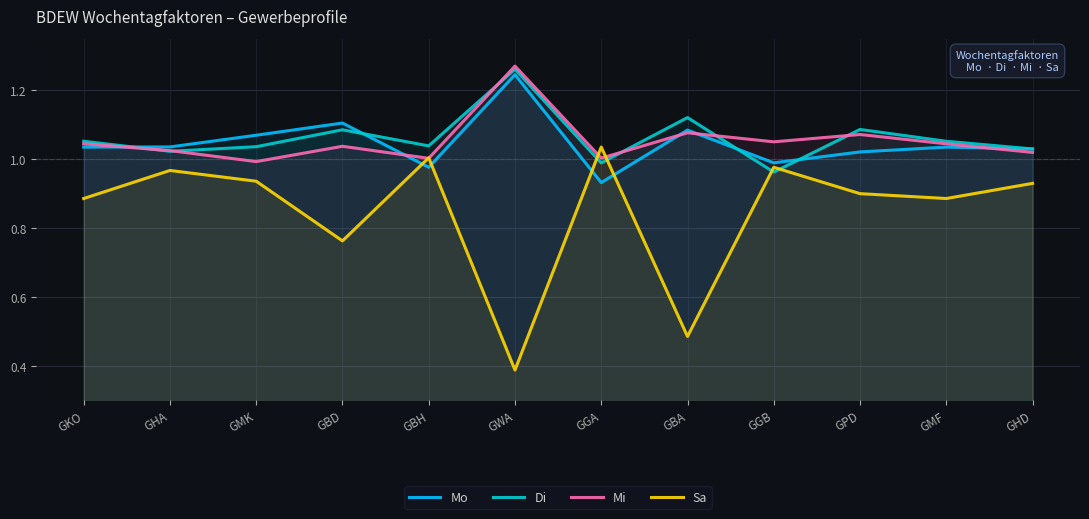

What is the total value across all series at GKO?

4.0